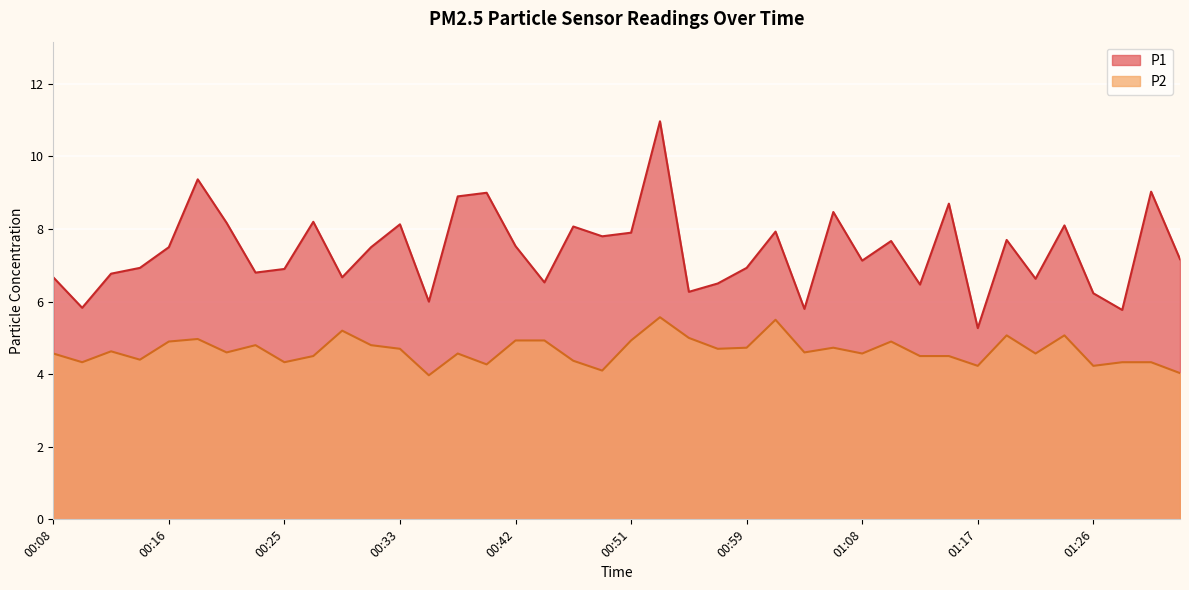

Which category has the lowest value across all series?

00:36